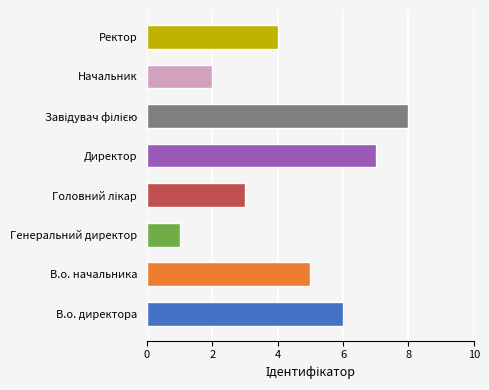

What is the maximum value shown in the chart?

8